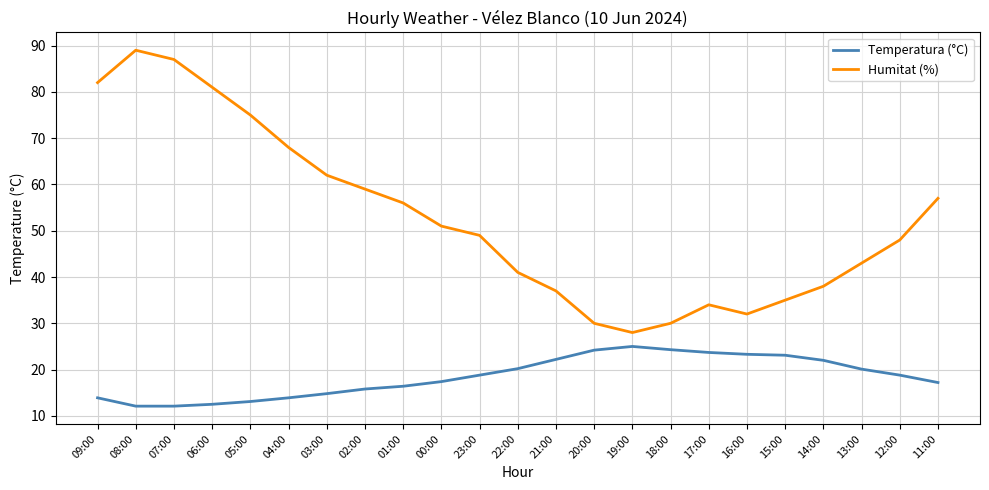

True or false: Humitat (%) and Temperatura (°C) cross at least once.

False